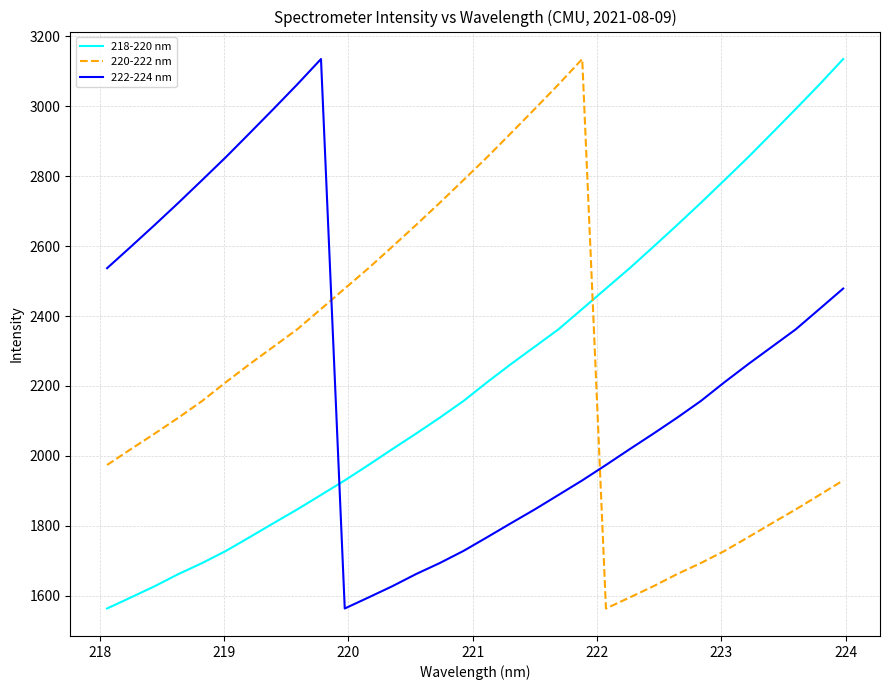

What is the difference between the maximum and minimum values in the 218-220 nm series?

1571.1